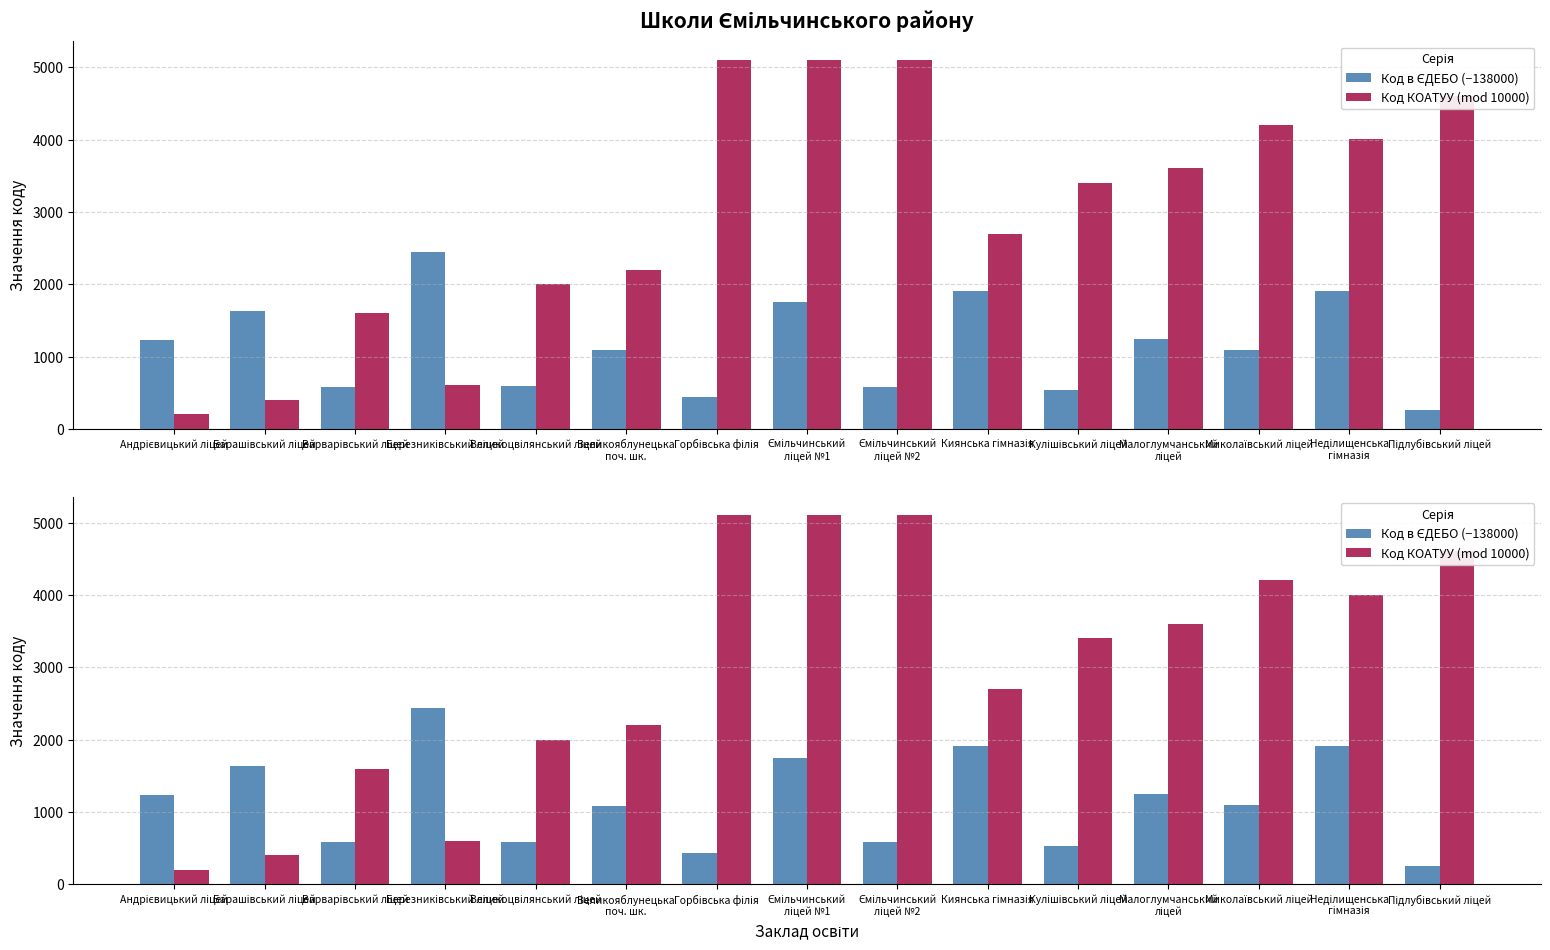

How many bars are there in total?

30